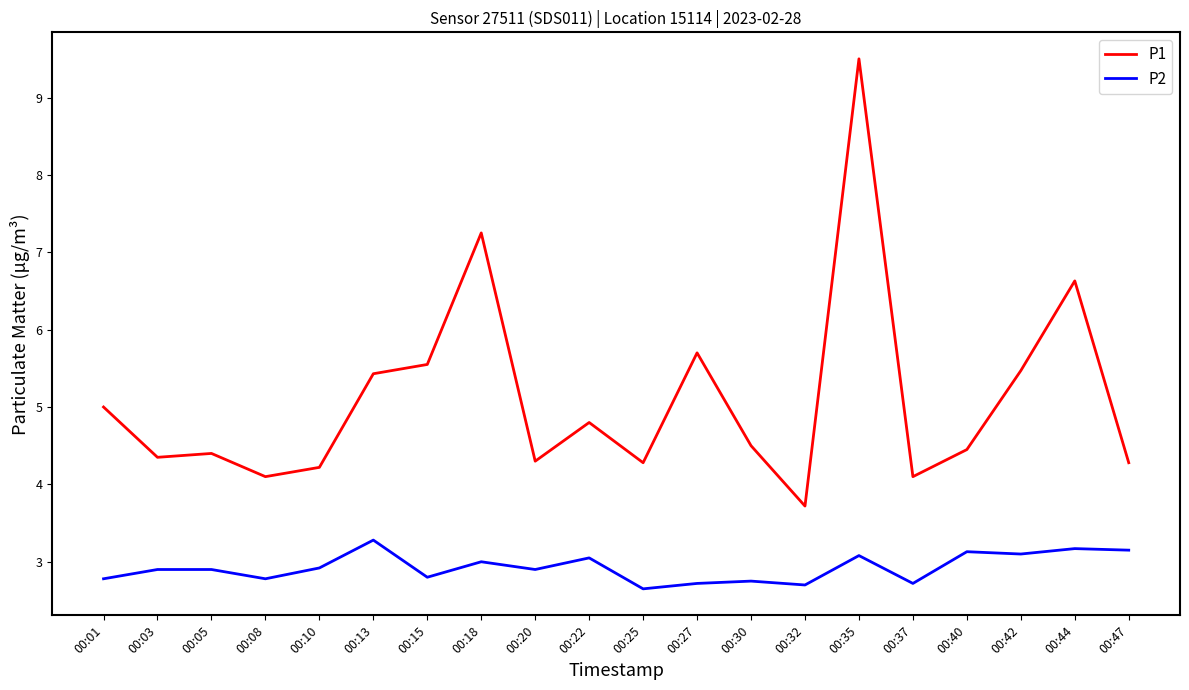

True or false: P2 and P1 cross at least once.

False